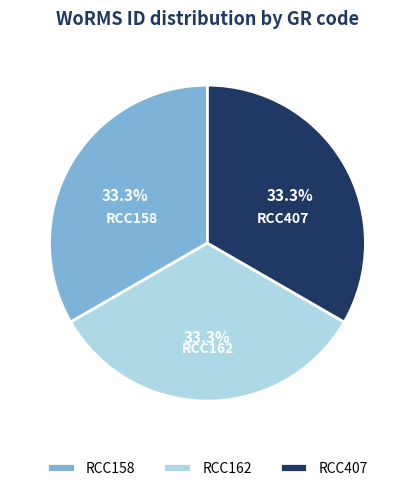

Does any single category account for the majority?

No